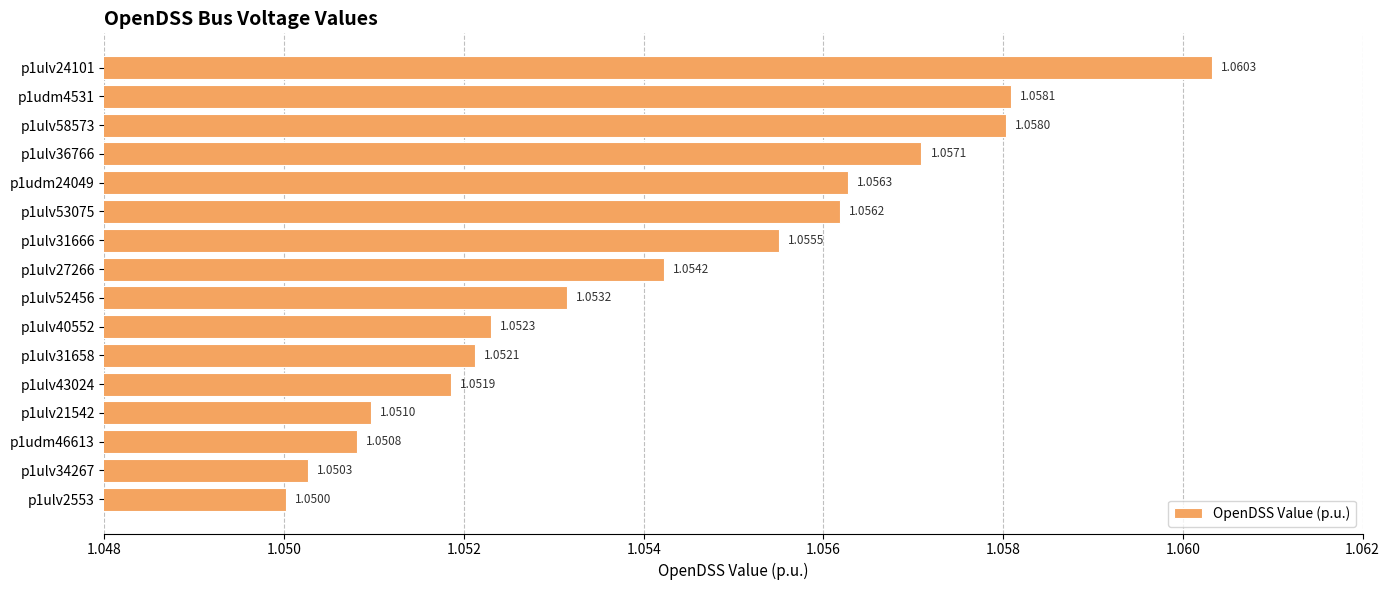

Rank the categories by value from highest to lowest.

p1ulv24101, p1udm4531, p1ulv58573, p1ulv36766, p1udm24049, p1ulv53075, p1ulv31666, p1ulv27266, p1ulv52456, p1ulv40552, p1ulv31658, p1ulv43024, p1ulv21542, p1udm46613, p1ulv34267, p1ulv2553